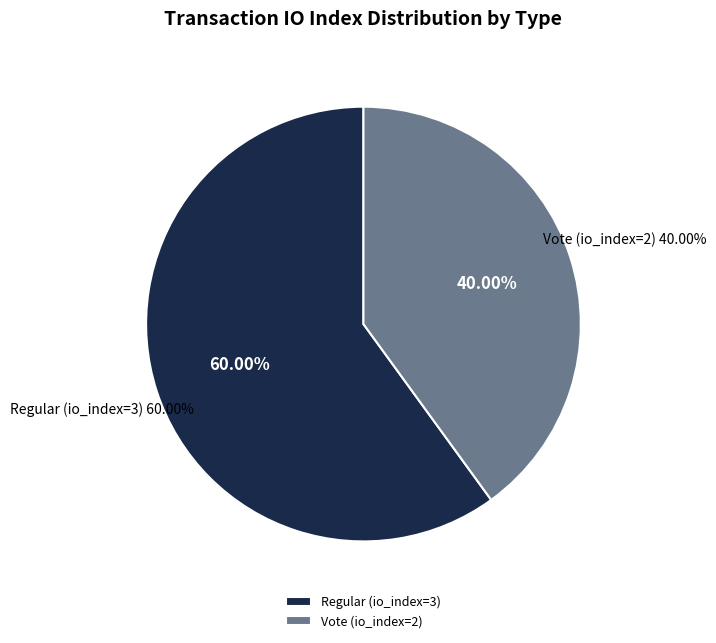

Approximately how many times larger is the value at Vote (io_index=2) compared to Regular (io_index=3)?

0.7